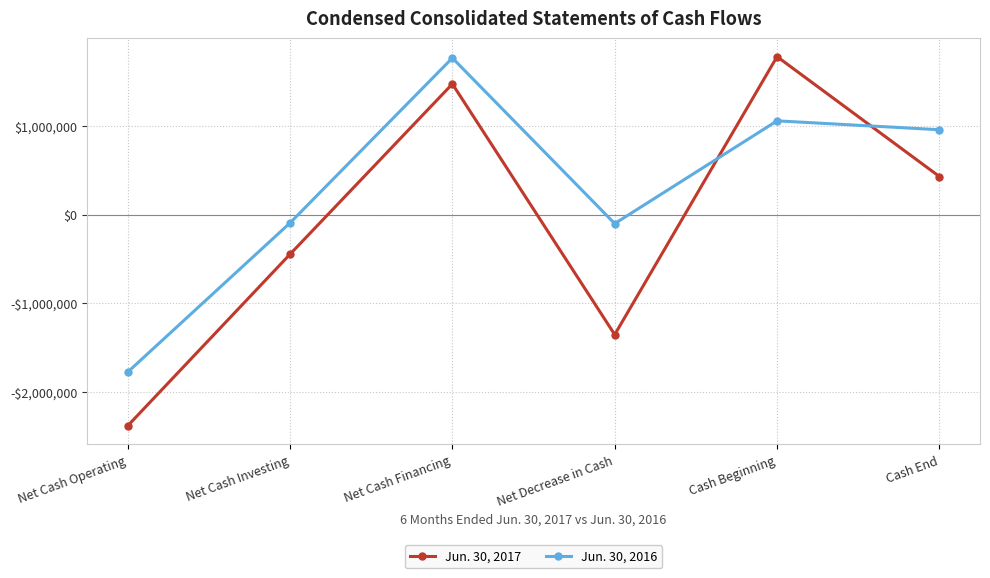

Where do Jun. 30, 2016 and Jun. 30, 2017 first cross each other?

Net Decrease in Cash and Cash Beginning